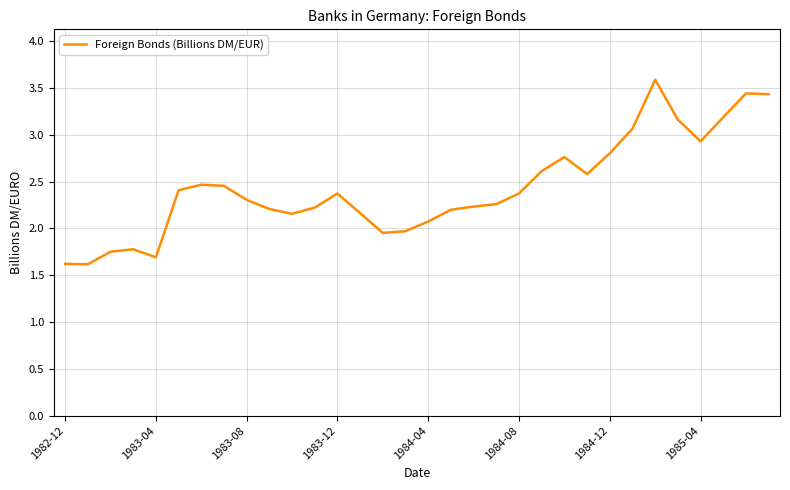

What is the greatest value displayed?

3.6